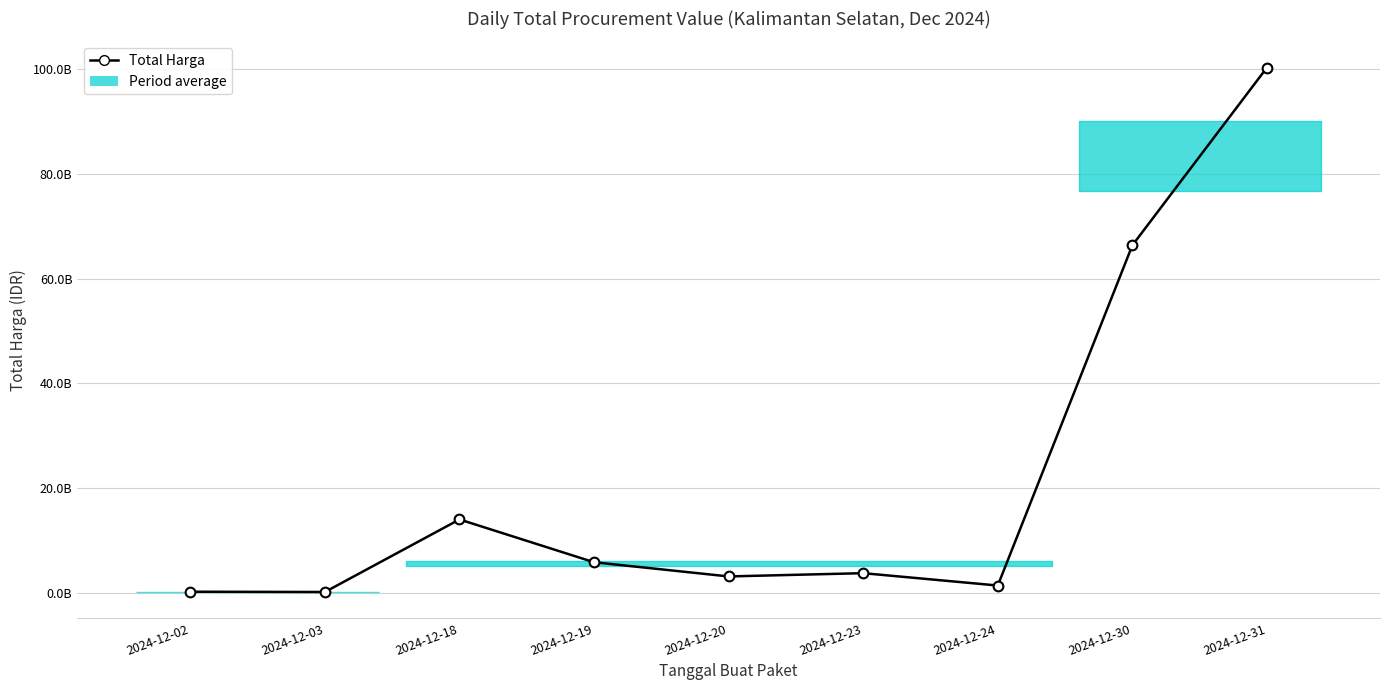

Reading left to right, extract all data points from this chart.

290400000	236184000	14073878200	5911800000	3204000000	3827760000	1470600000	66362062600	100248343772